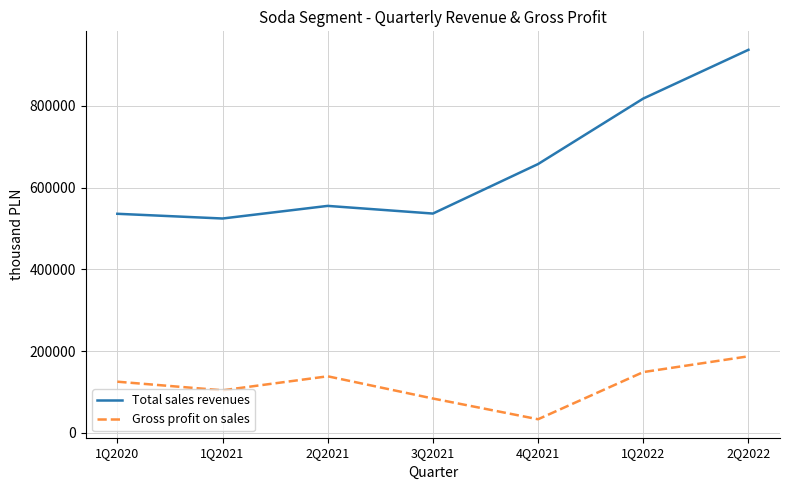

Rank the series by their maximum value, from lowest to highest.

Gross profit on sales, Total sales revenues